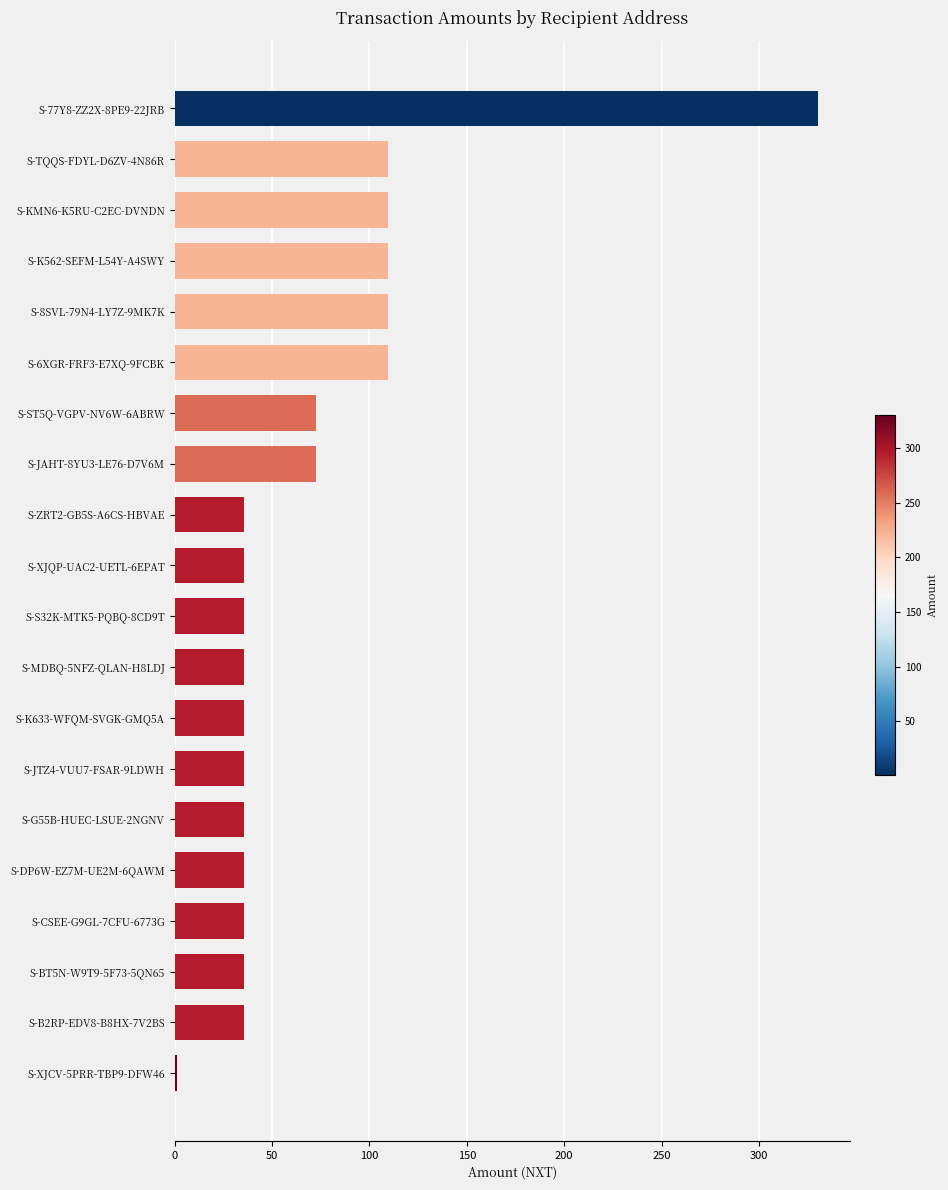

Reading top to bottom, list all the values displayed in this chart.

S-77Y8-ZZ2X-8PE9-22JRB=330.2	S-TQQS-FDYL-D6ZV-4N86R=109.4	S-KMN6-K5RU-C2EC-DVNDN=109.4	S-K562-SEFM-L54Y-A4SWY=109.4	S-8SVL-79N4-LY7Z-9MK7K=109.4	S-6XGR-FRF3-E7XQ-9FCBK=109.4	S-ST5Q-VGPV-NV6W-6ABRW=72.6	S-JAHT-8YU3-LE76-D7V6M=72.6	S-ZRT2-GB5S-A6CS-HBVAE=35.8	S-XJQP-UAC2-UETL-6EPAT=35.8	S-S32K-MTK5-PQBQ-8CD9T=35.8	S-MDBQ-5NFZ-QLAN-H8LDJ=35.8	S-K633-WFQM-SVGK-GMQ5A=35.8	S-JTZ4-VUU7-FSAR-9LDWH=35.8	S-G55B-HUEC-LSUE-2NGNV=35.8	S-DP6W-EZ7M-UE2M-6QAWM=35.8	S-CSEE-G9GL-7CFU-6773G=35.8	S-BT5N-W9T9-5F73-5QN65=35.8	S-B2RP-EDV8-B8HX-7V2BS=35.8	S-XJCV-5PRR-TBP9-DFW46=1.0